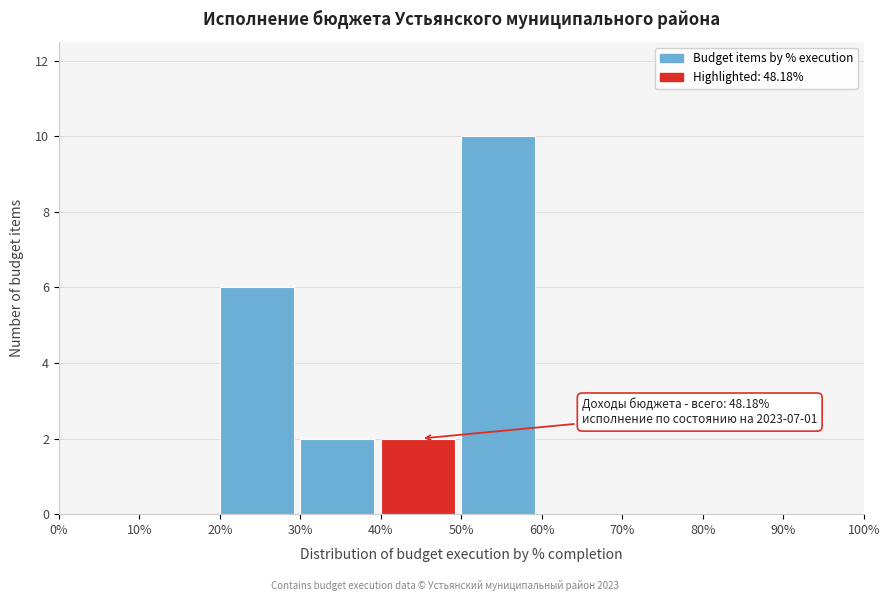

Over which range of the x-axis is the bar tallest?

50% to 60%